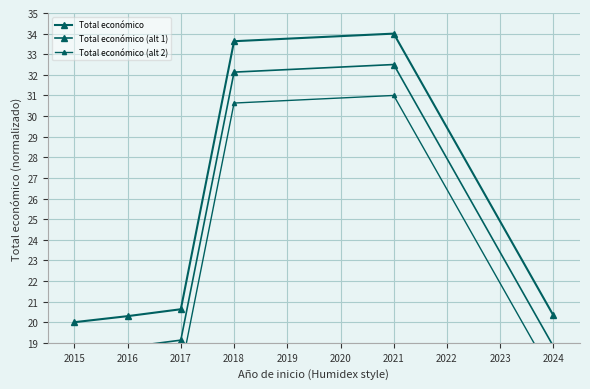

What is the maximum value for Total económico (alt 1)?

32.5